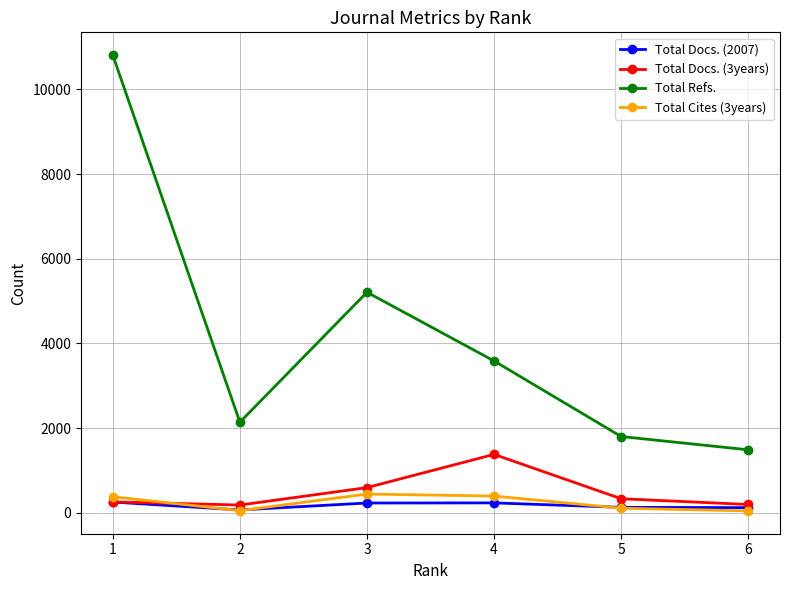

Which series has the largest total across all categories?

Total Refs.